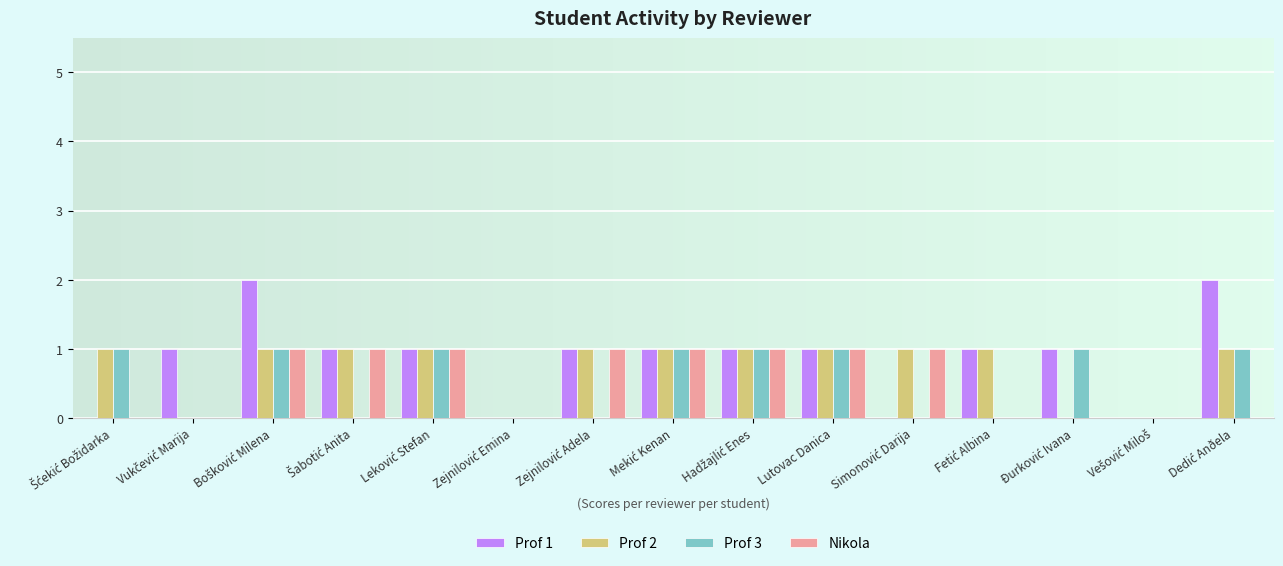

Which label corresponds to the largest value in the chart?

Bošković Milena